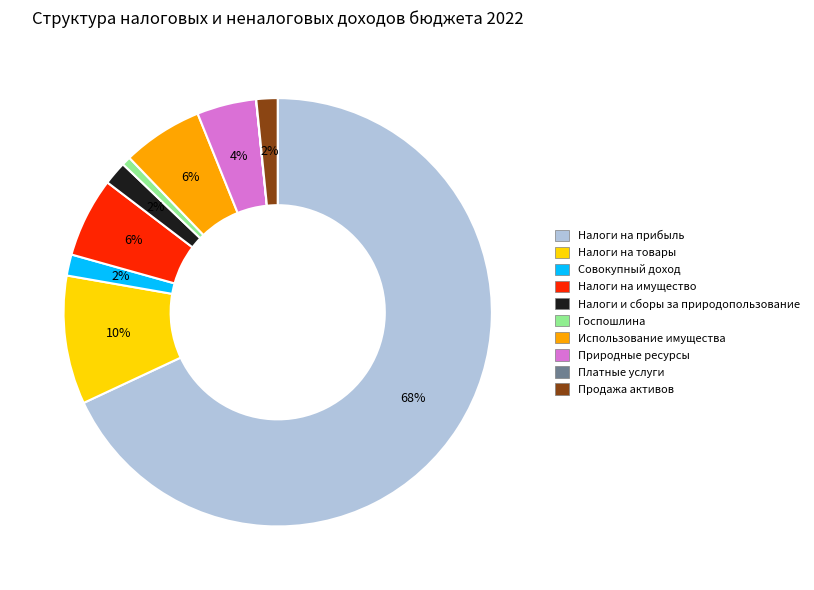

To the nearest percent, what is the average slice percentage?

10%